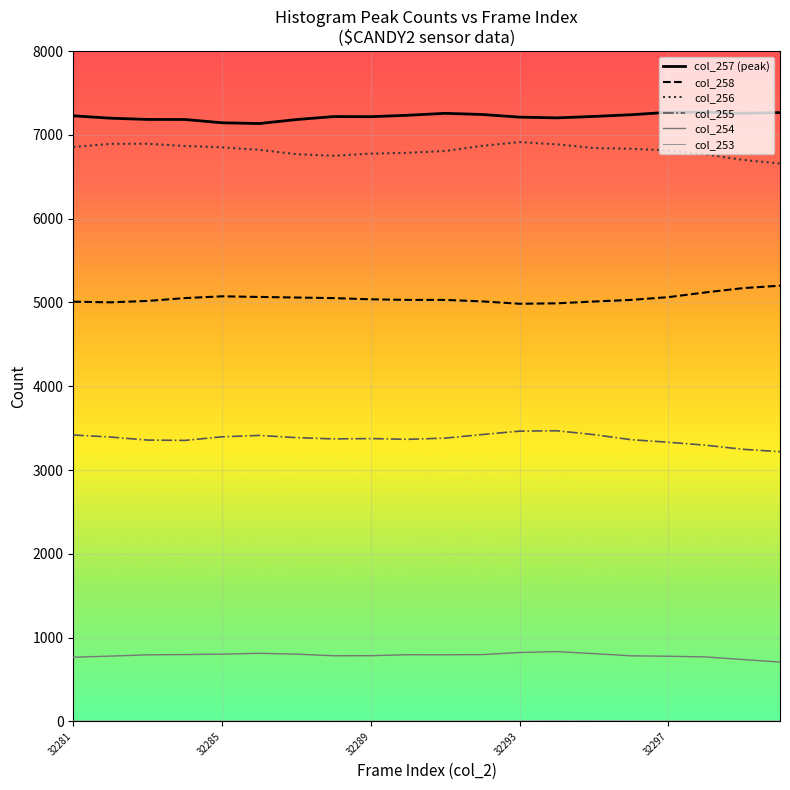

Which series has the largest total across all categories?

col_257 (peak)